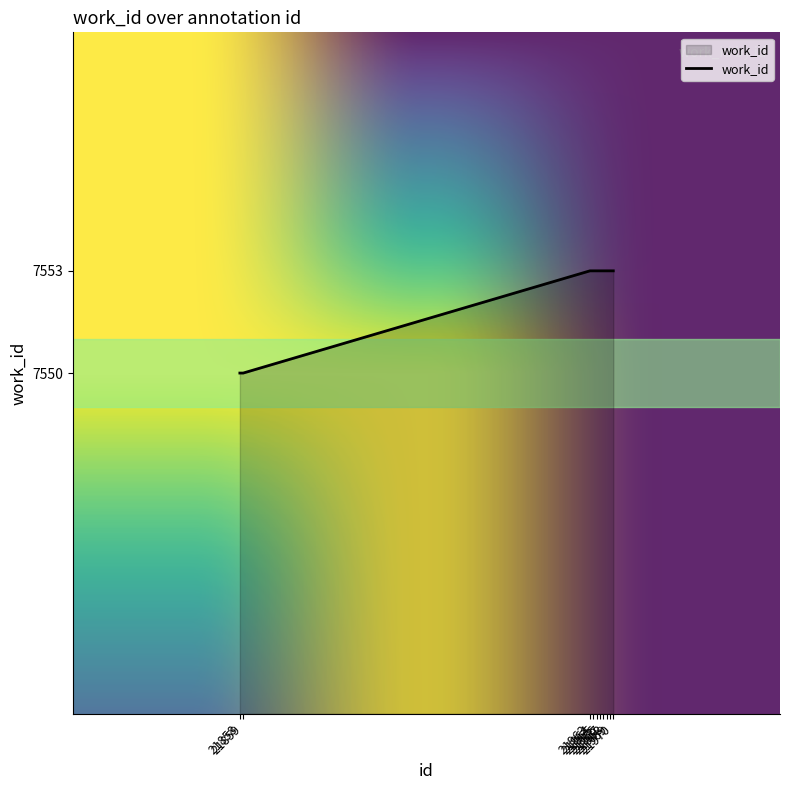

How many distinct data groups are displayed?

1